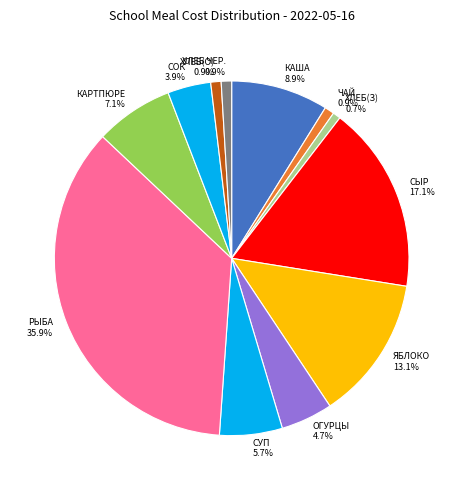

How many slices are in this pie chart?

12